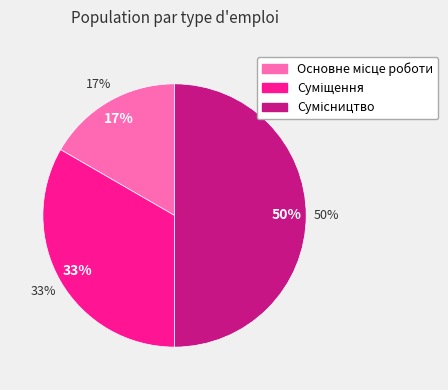

What percentage is the Основне місце роботи slice, to the nearest percent?

17%